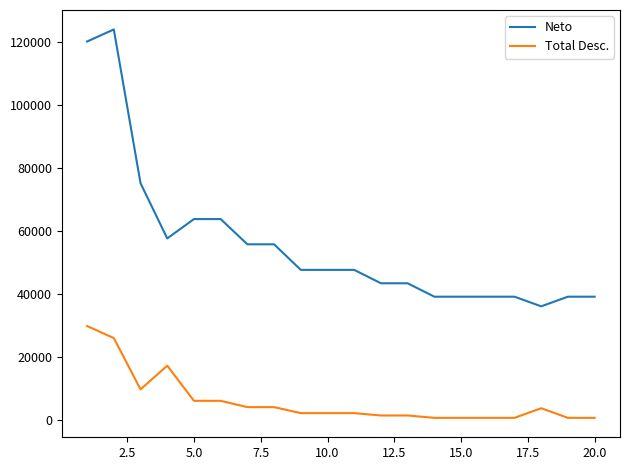

True or false: Total Desc. and Neto cross at least once.

False